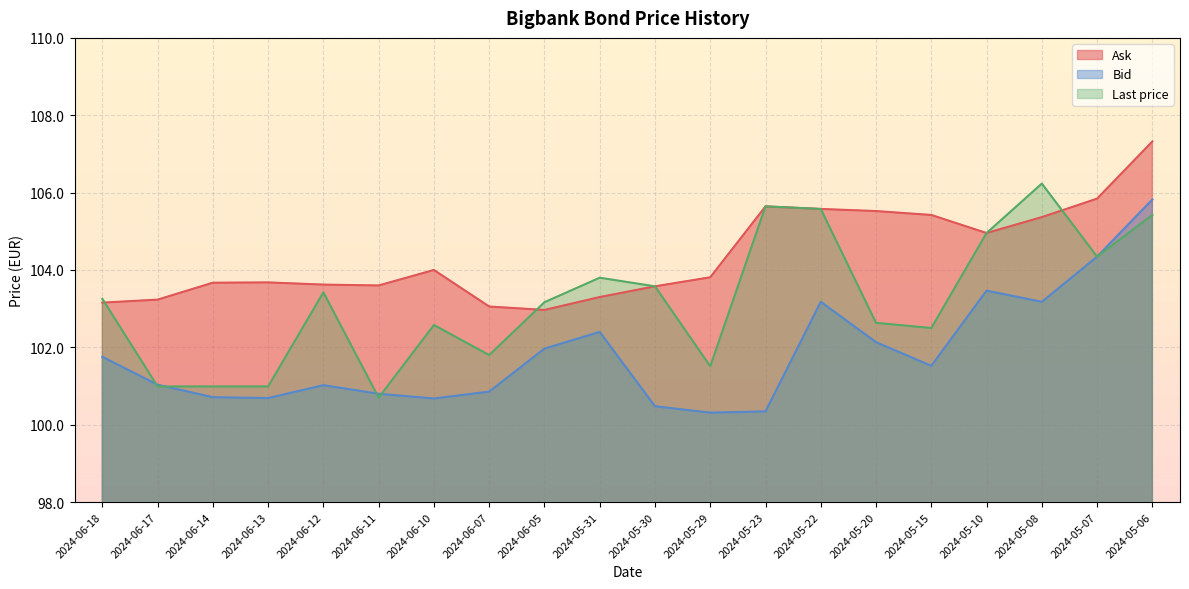

At which category does Bid reach its first local peak?

2024-06-12